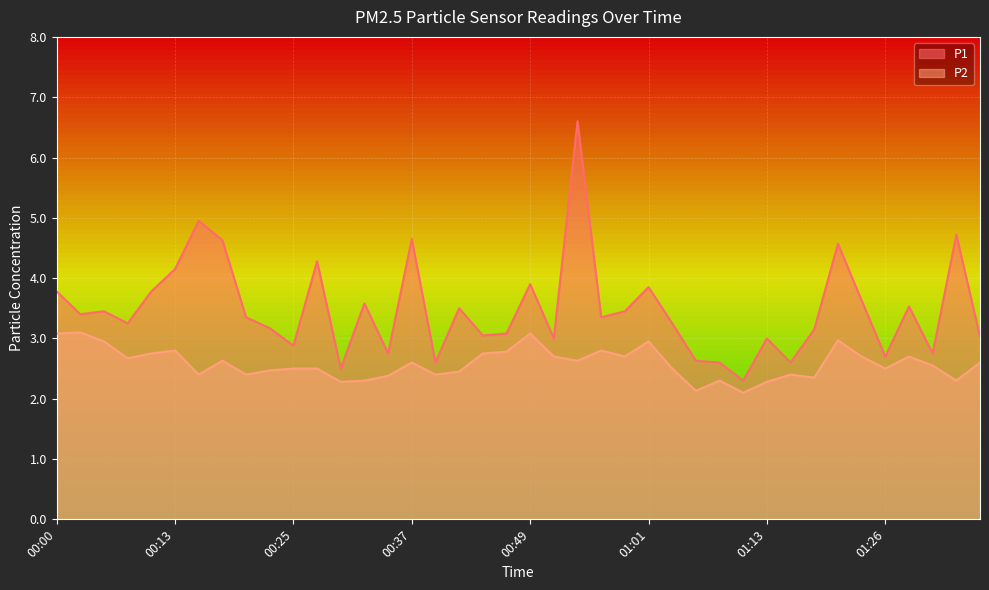

Which series has the largest total across all categories?

P1